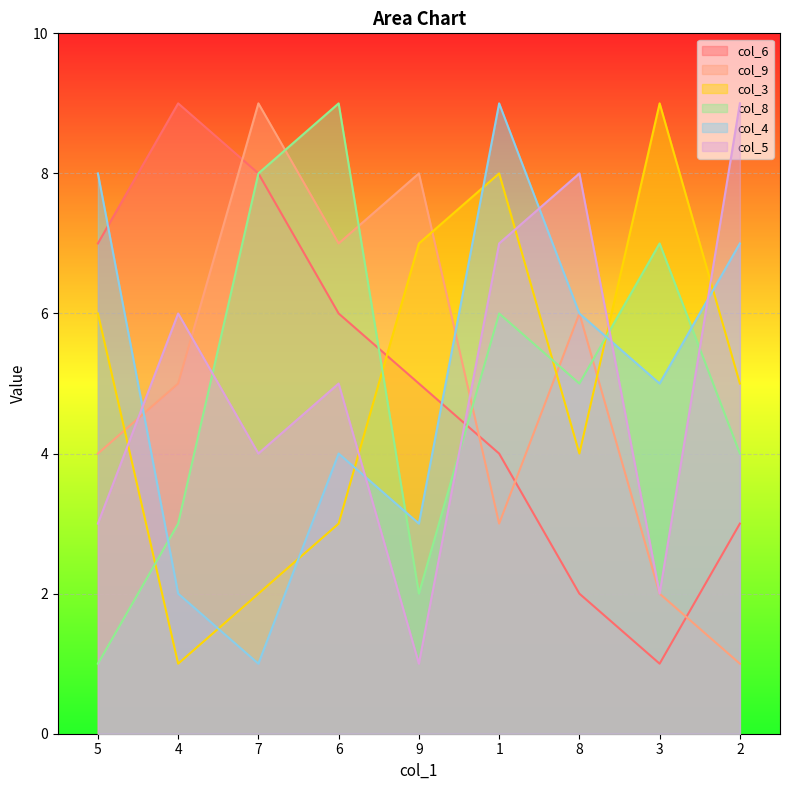

Count the col_6 values in the range 3 to 7.

5